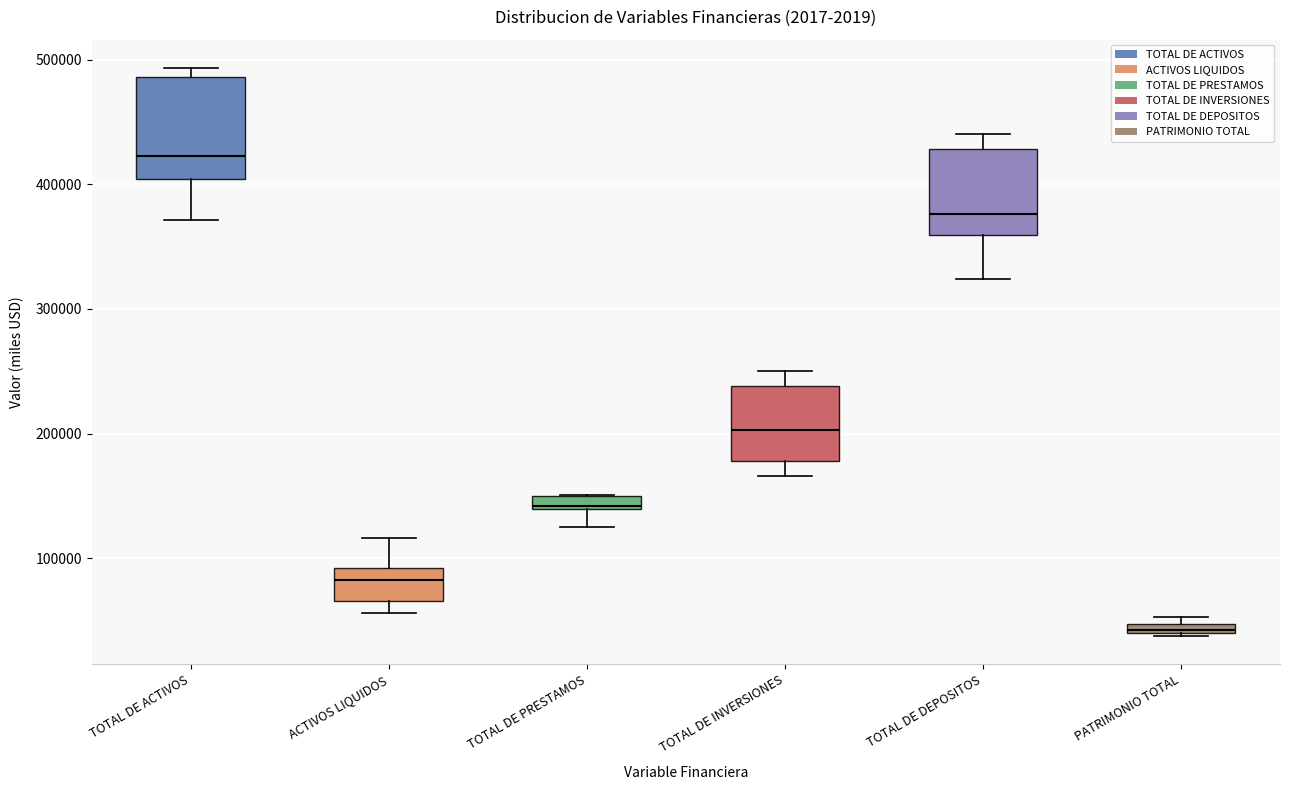

Comparing the boxes themselves (not the whiskers), which one is the tallest?

TOTAL DE ACTIVOS